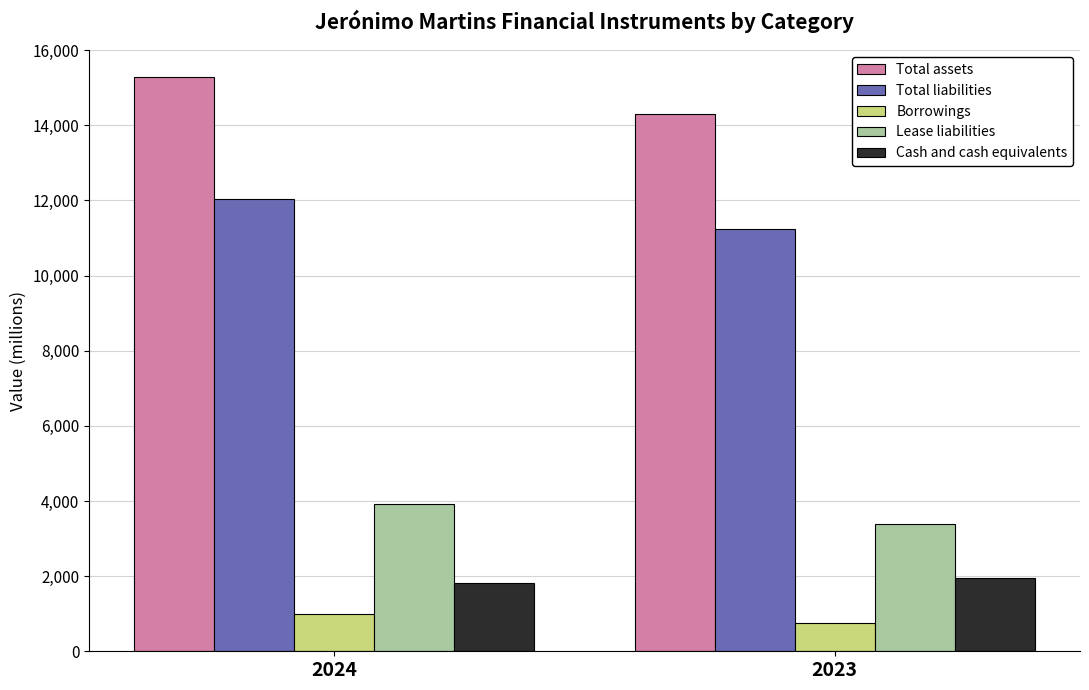

Reading left to right, extract all data points from this chart.

Total assets: 15297	14297
Total liabilities: 12044	11231
Borrowings: 1003	765
Lease liabilities: 3918	3382
Cash and cash equivalents: 1823	1938